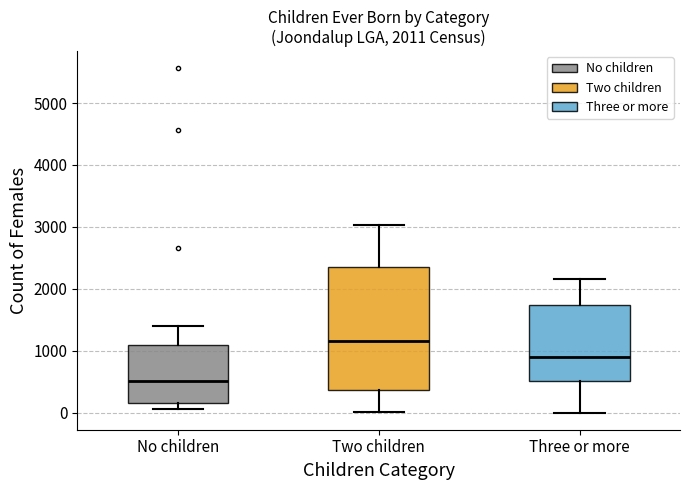

Which box has the highest median line?

Two children